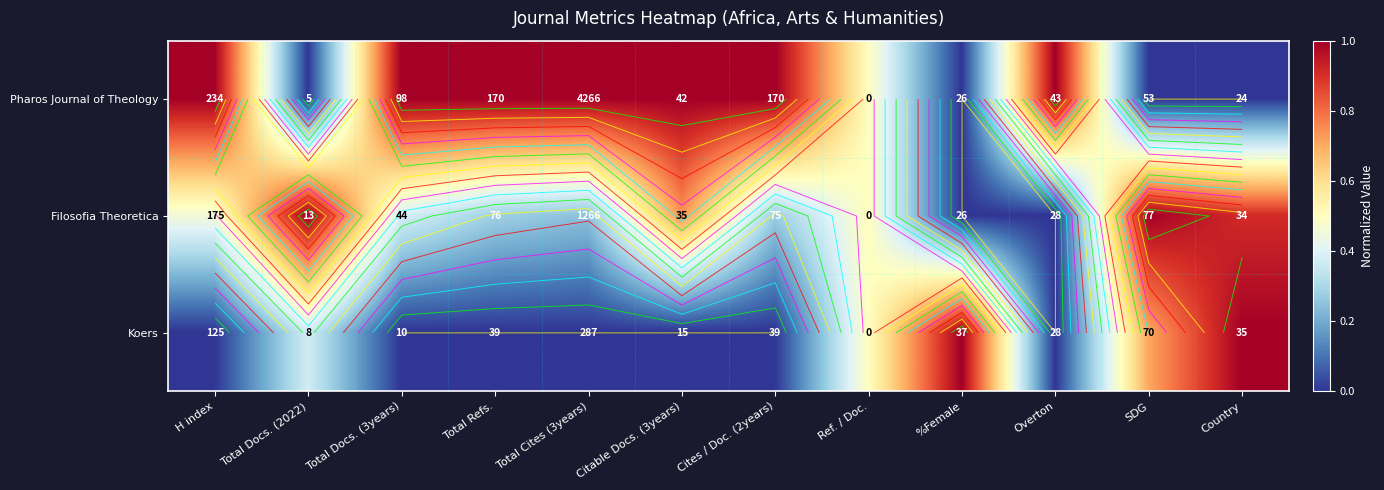

Which series has the widest spread of values?

Pharos Journal of Theology